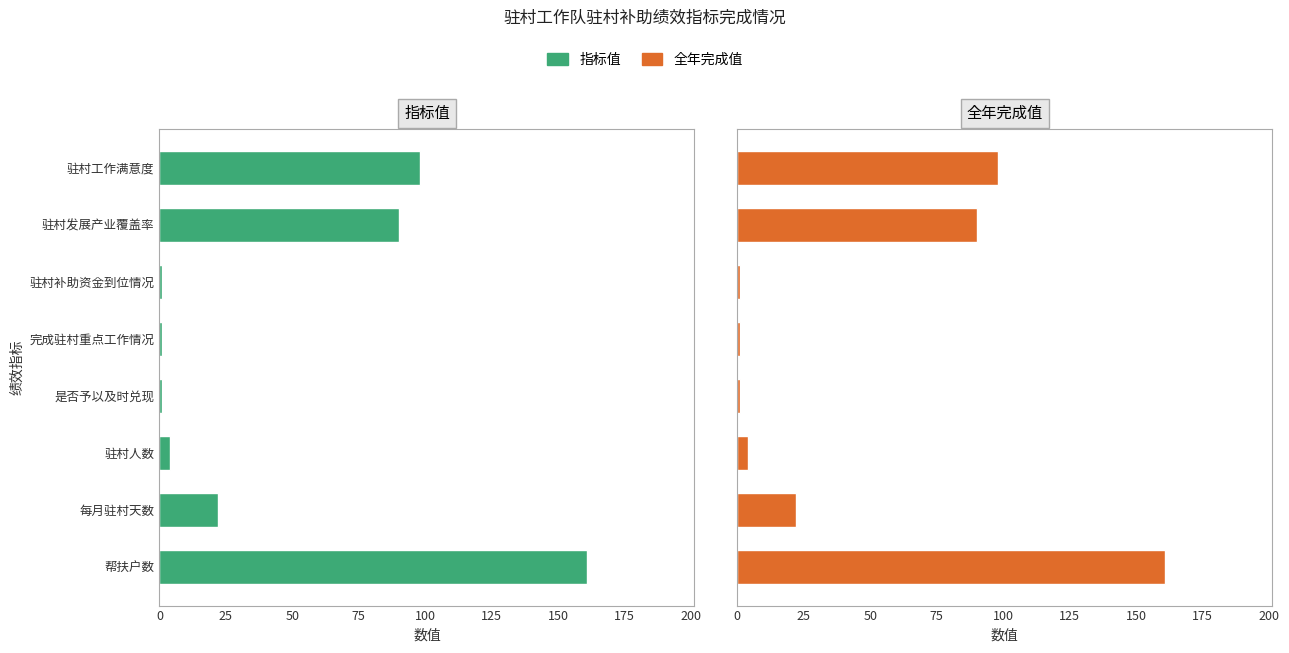

The 指标值 series shows 1 at 是否予以及时兑现. True or false?

True